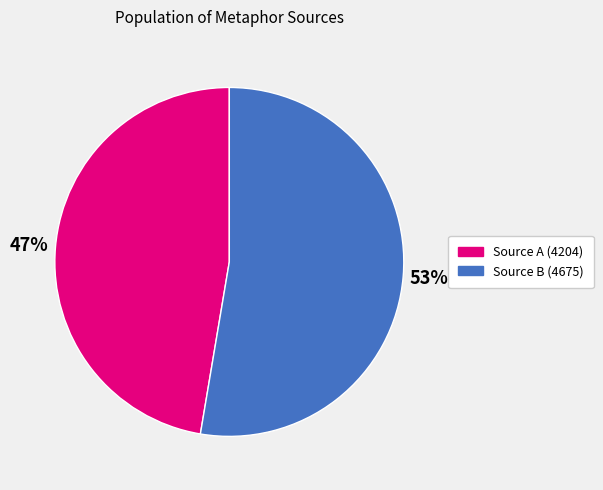

To the nearest percent, what is the average slice percentage?

50%